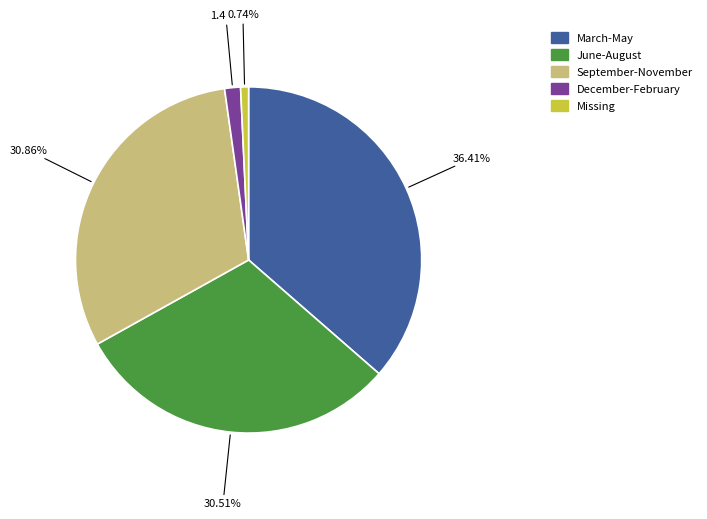

Does June-August represent more than half of the total?

No